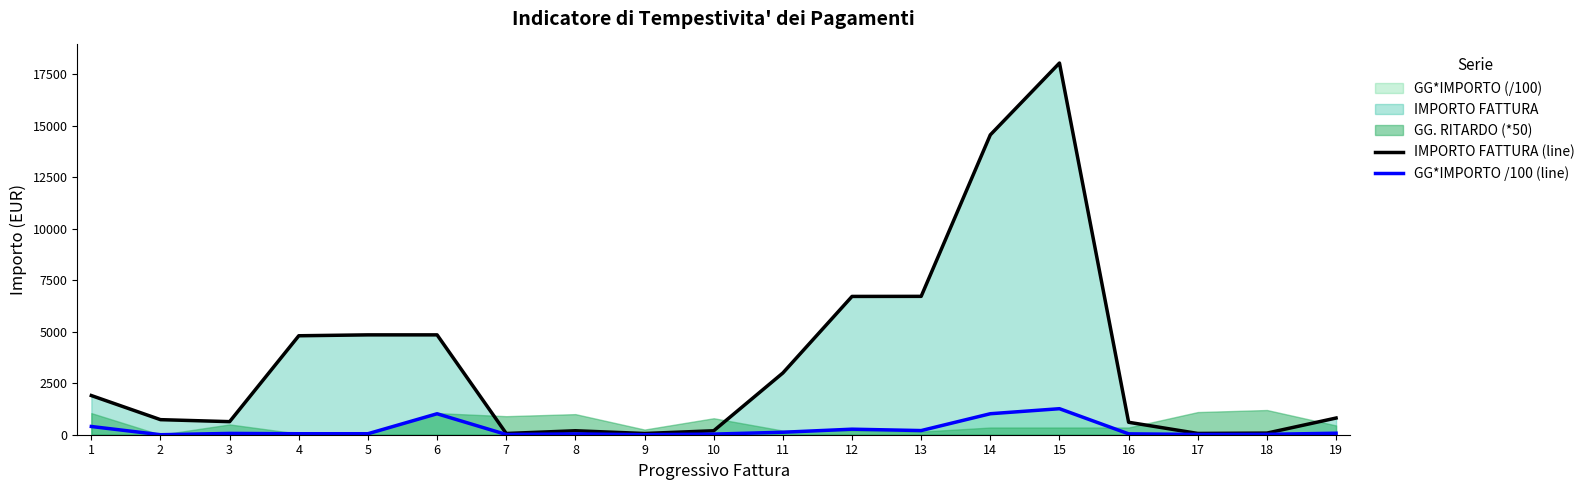

What is the sum of all IMPORTO FATTURA (line) values?

68904.4